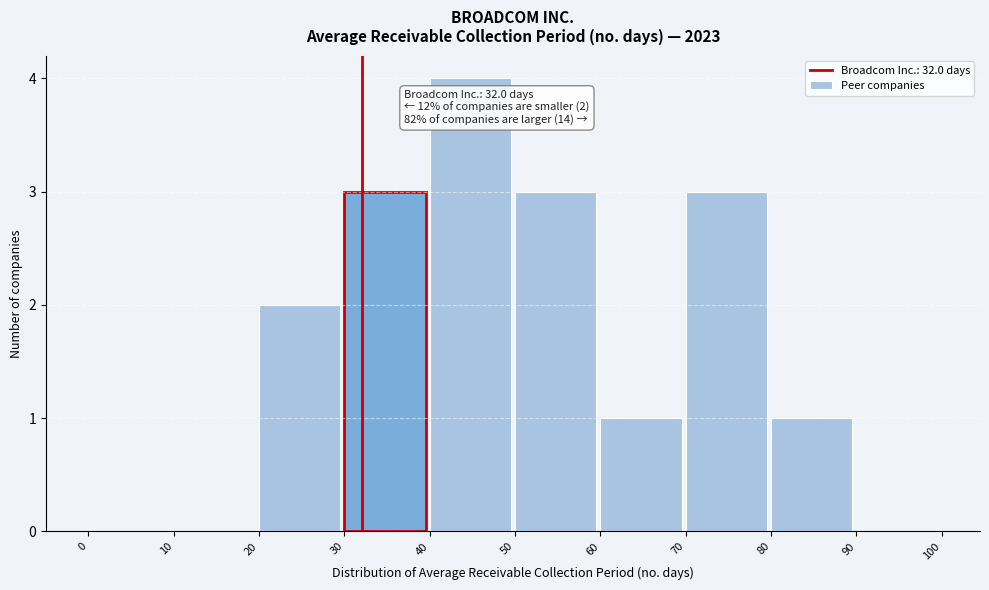

Over which range of the x-axis is the bar tallest?

40 to 50